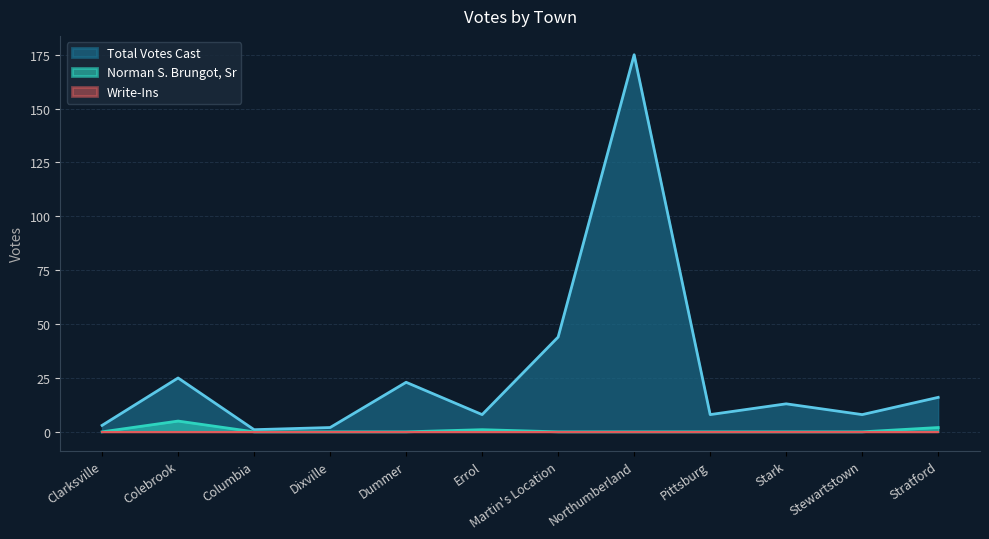

What is the greatest value displayed?

175